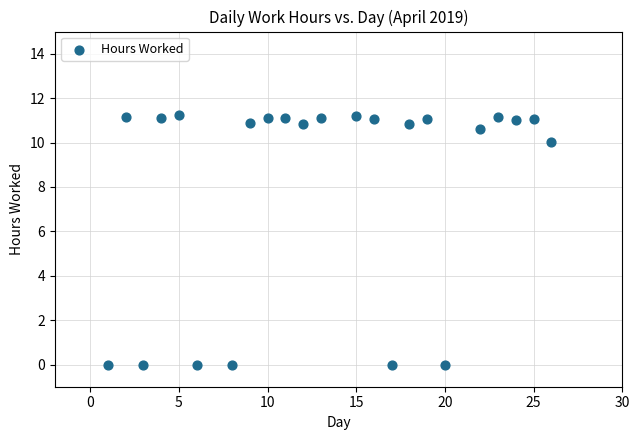

What is the range of Y values (max minus min)?

11.2